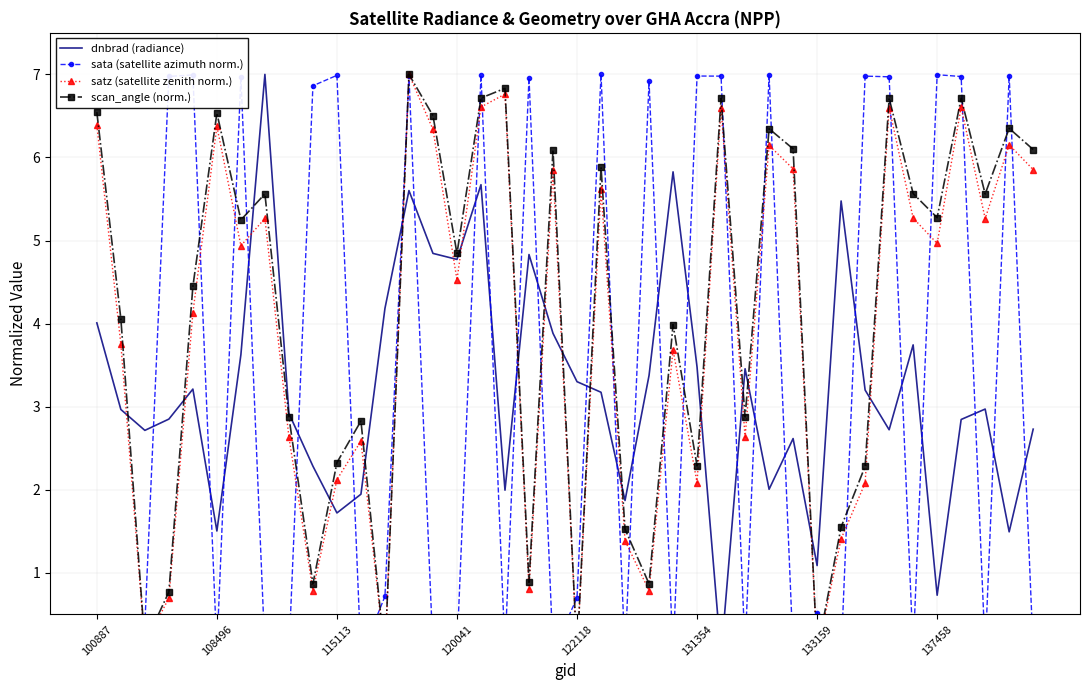

True or false: scan_angle (norm.) has more than 1 interior local peaks.

True